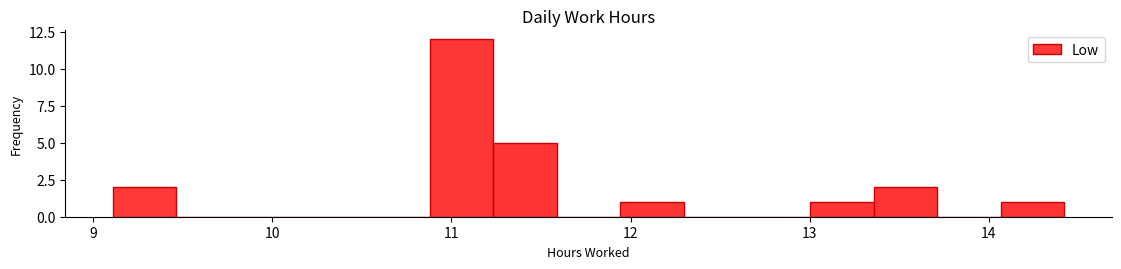

Around what value on the x-axis is the tallest bar? Give the approximate position of its centre, as read against the axis.

11.1